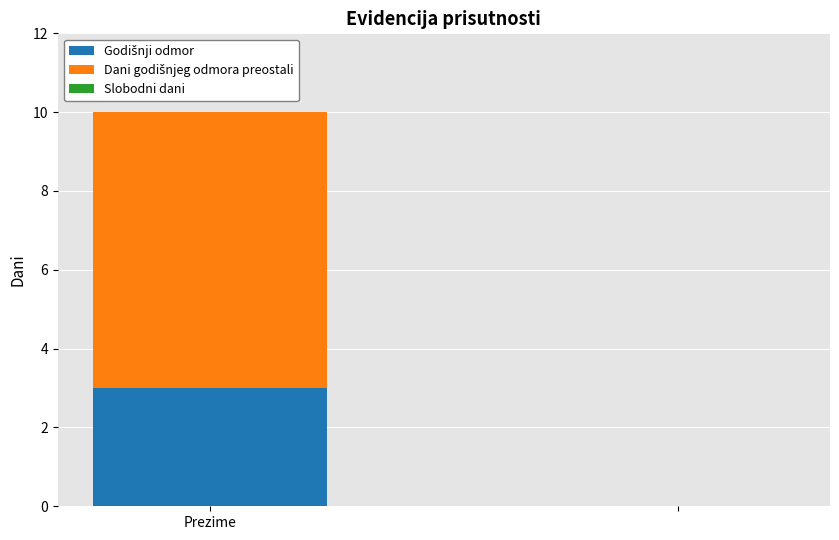

Count the Godišnji odmor values in the range 0 to 3.

2